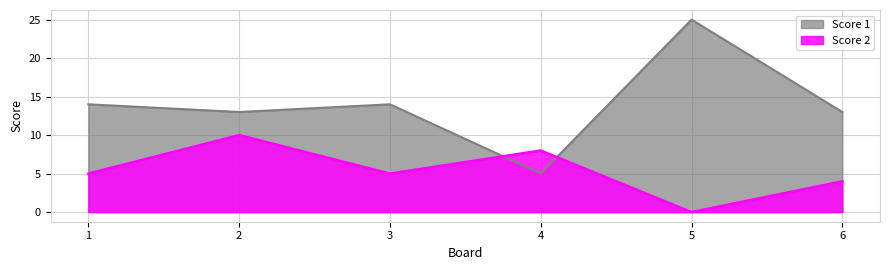

After their last crossing, which series has the higher values: Score 2 or Score 1?

Score 1